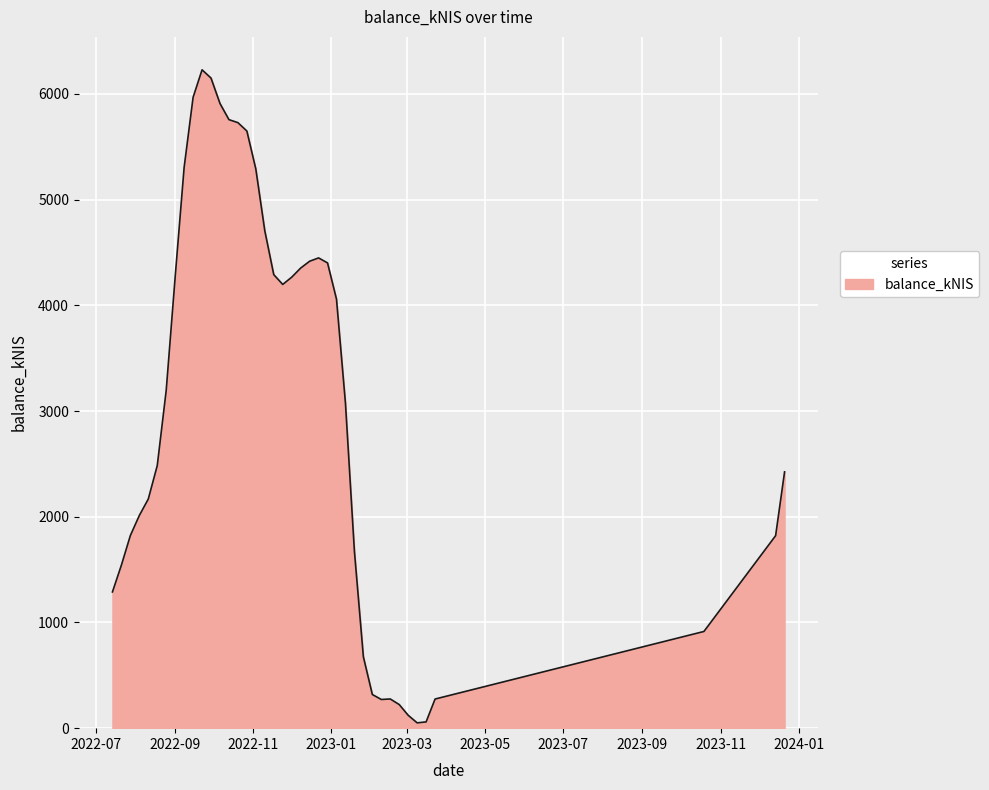

What is the difference between the maximum and minimum values?

6177.3